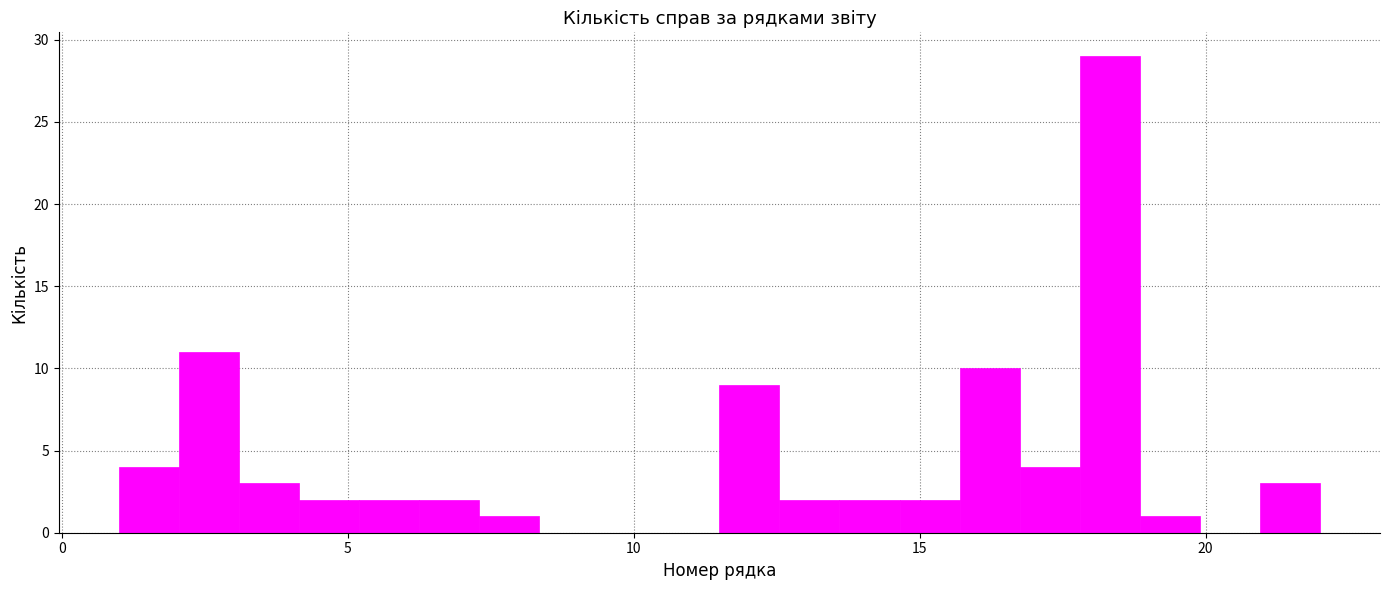

Around what value on the x-axis is the tallest bar? Give the approximate position of its centre, as read against the axis.

18.5